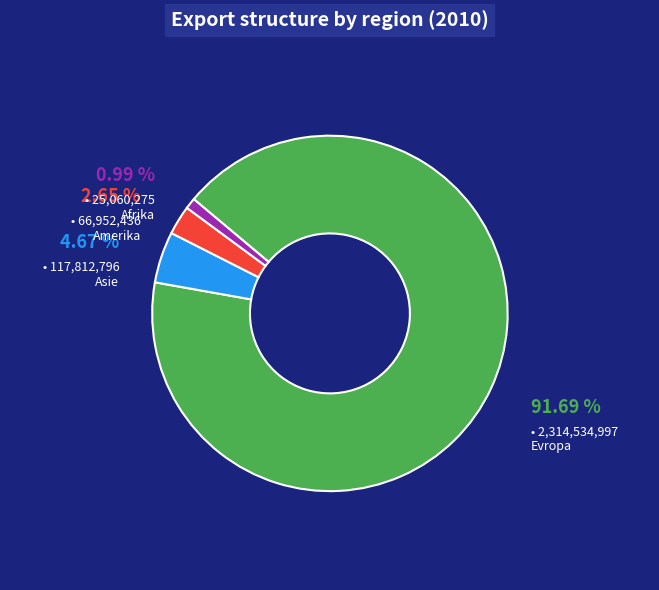

Rank the categories by value from lowest to highest.

Afrika, Amerika, Asie, Evropa